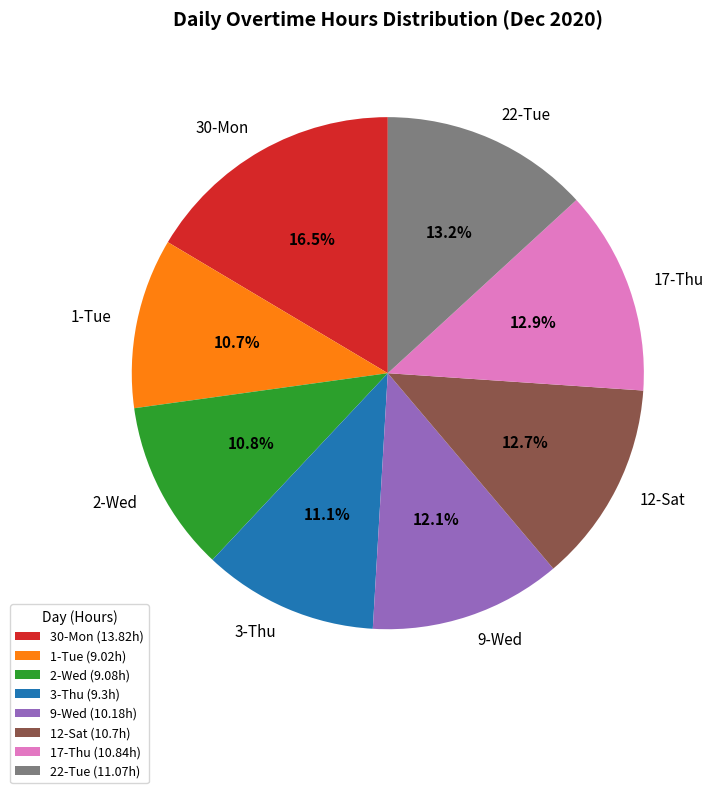

Does 17-Thu account for over 50% of the chart?

No